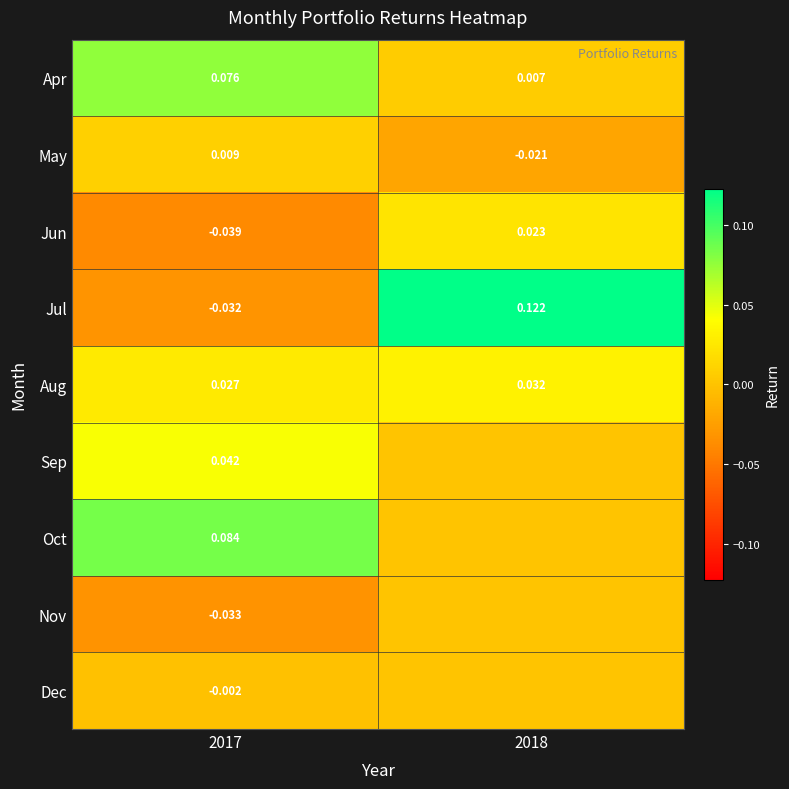

Which has a higher value, 2017 or 2018?

2017